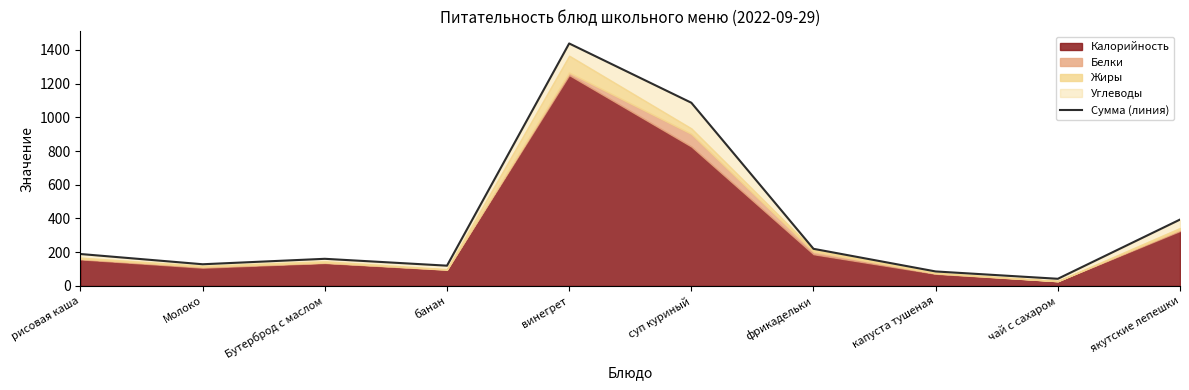

What position from the right is фрикадельки?

4